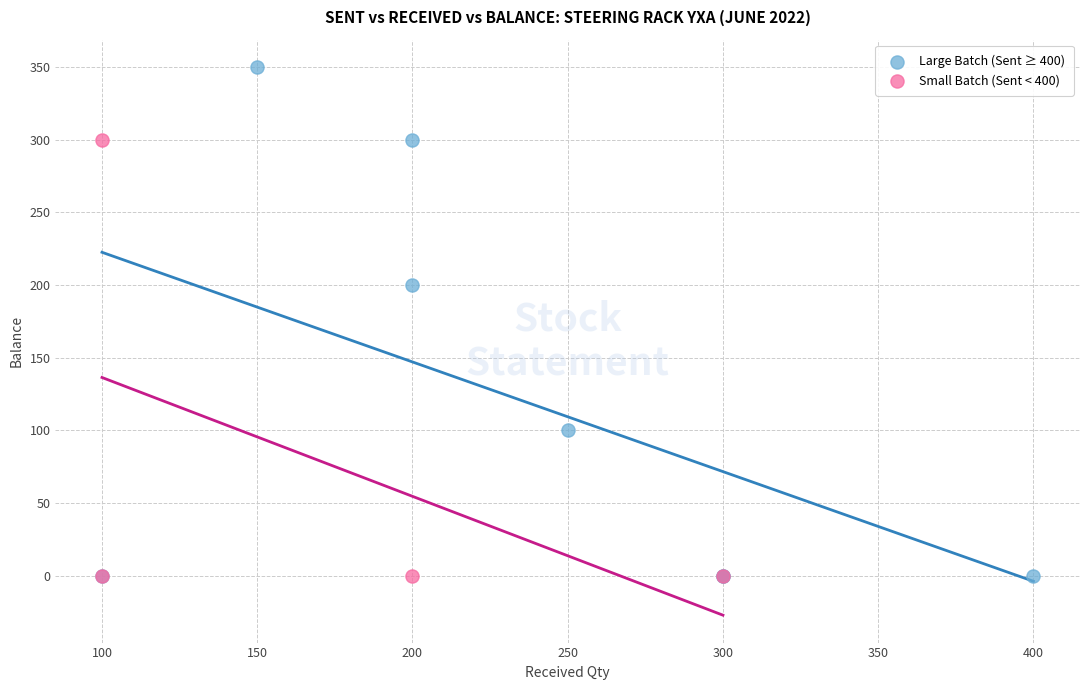

Which series has the widest spread of Y values?

Large Batch (Sent ≥ 400)